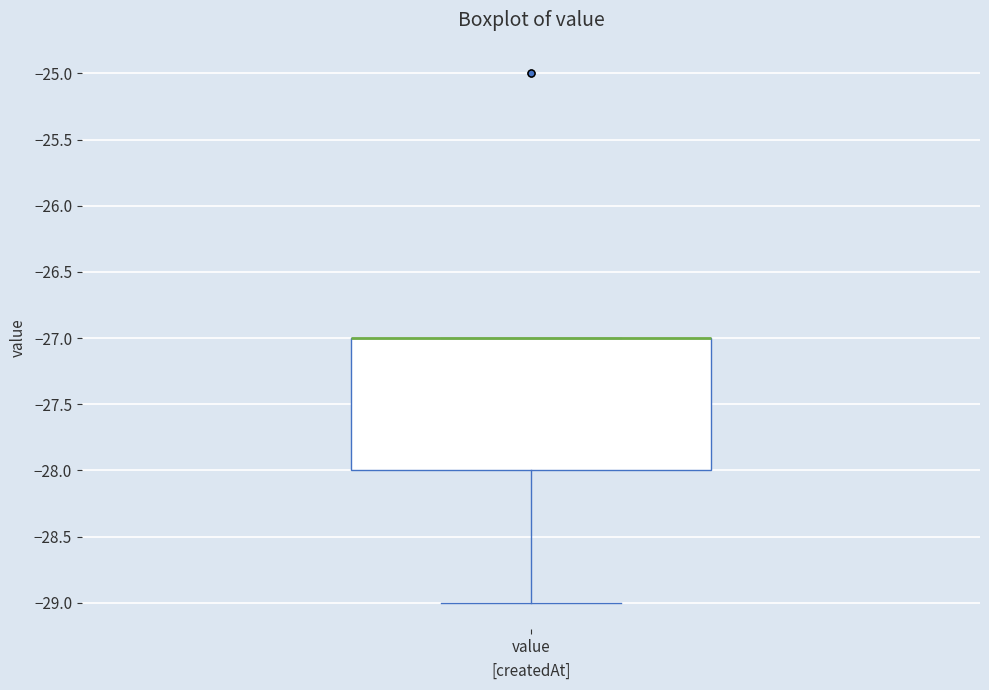

Transcribe this box plot: give where the median line is, the range the box spans, and where the two whiskers end, as read against the y-axis. The values are not printed on the chart, so give them approximately, as read against the axis.

median -27 (drawn on the box's upper edge), box -28 to -27, whiskers -29 to -27